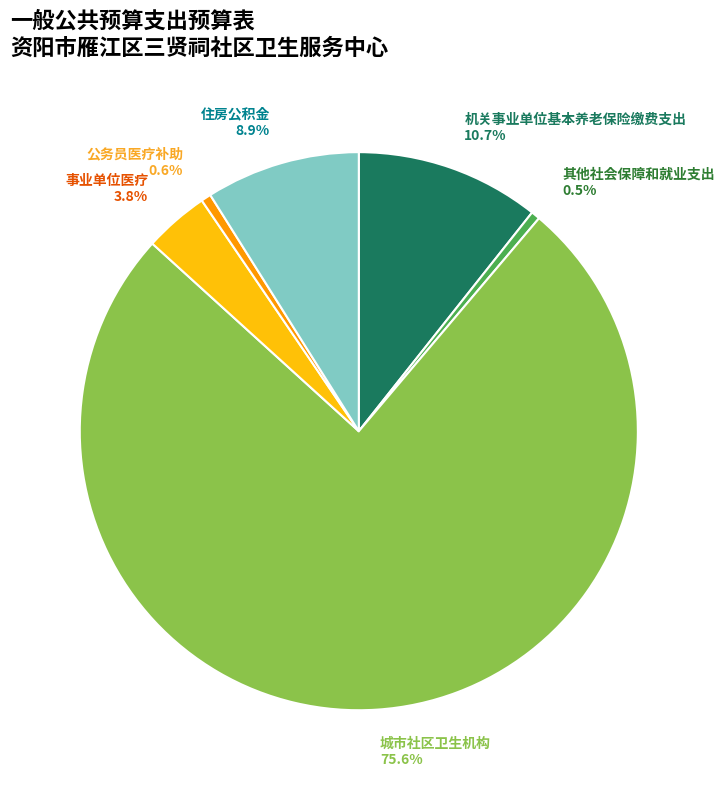

Which slice represents more than half of the pie?

城市社区卫生机构